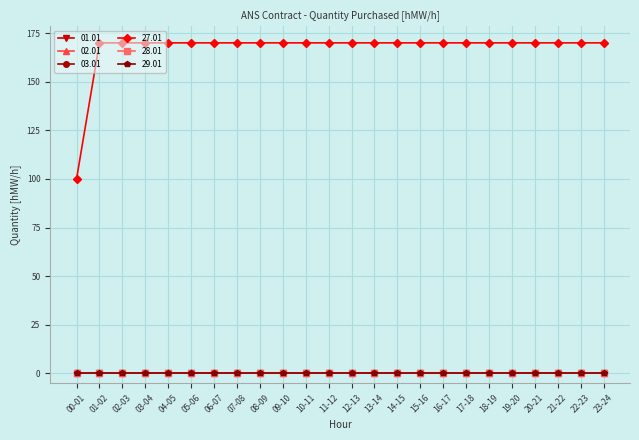

Does the chart display data point markers on the line(s)?

Yes